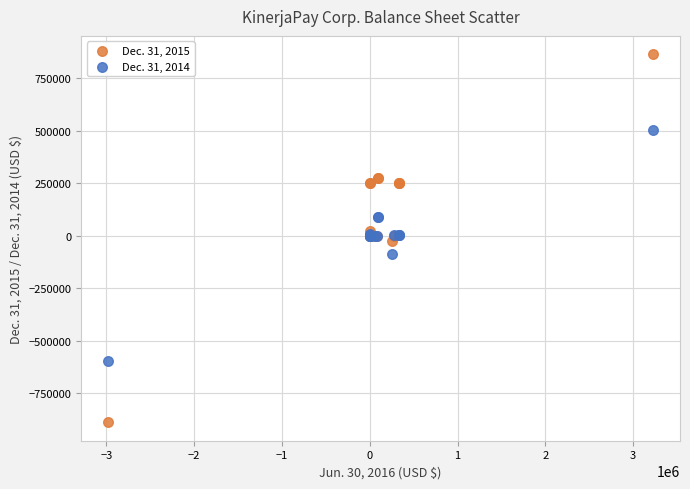

Which series reaches the maximum Y coordinate?

Dec. 31, 2015